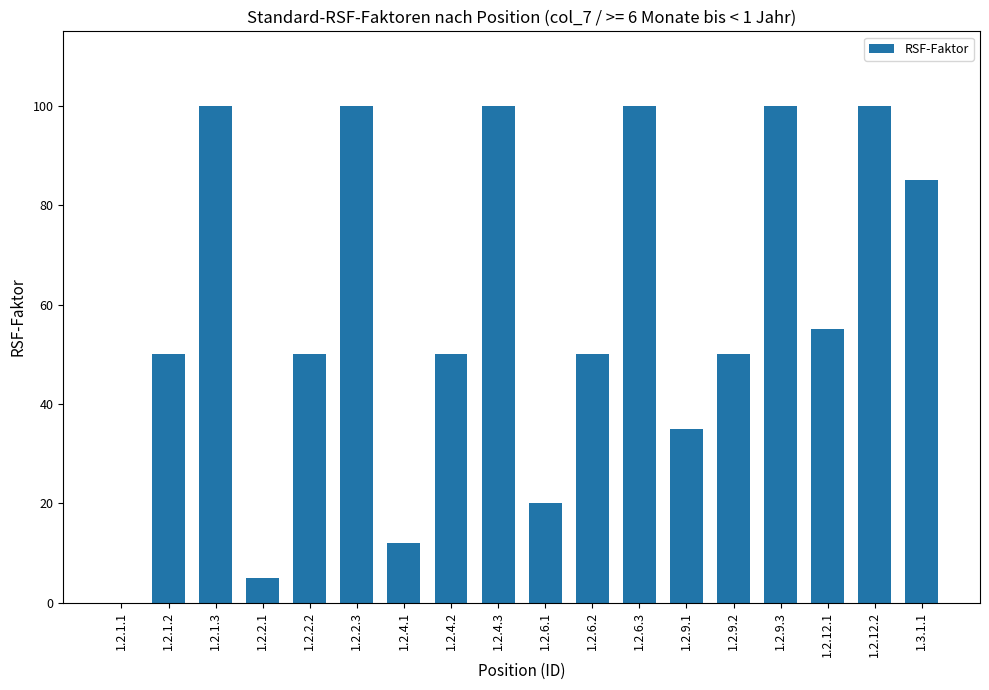

What is the average value?

59